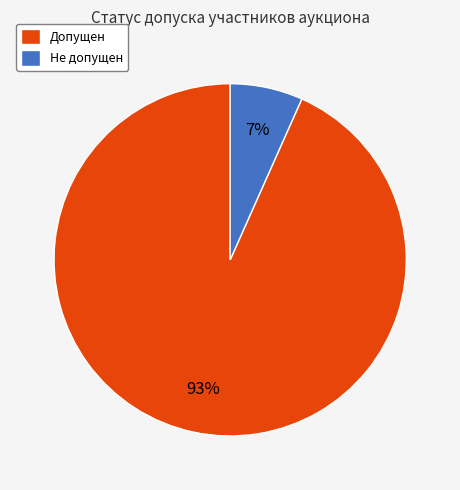

Which has a higher value, Не допущен or Допущен?

Допущен